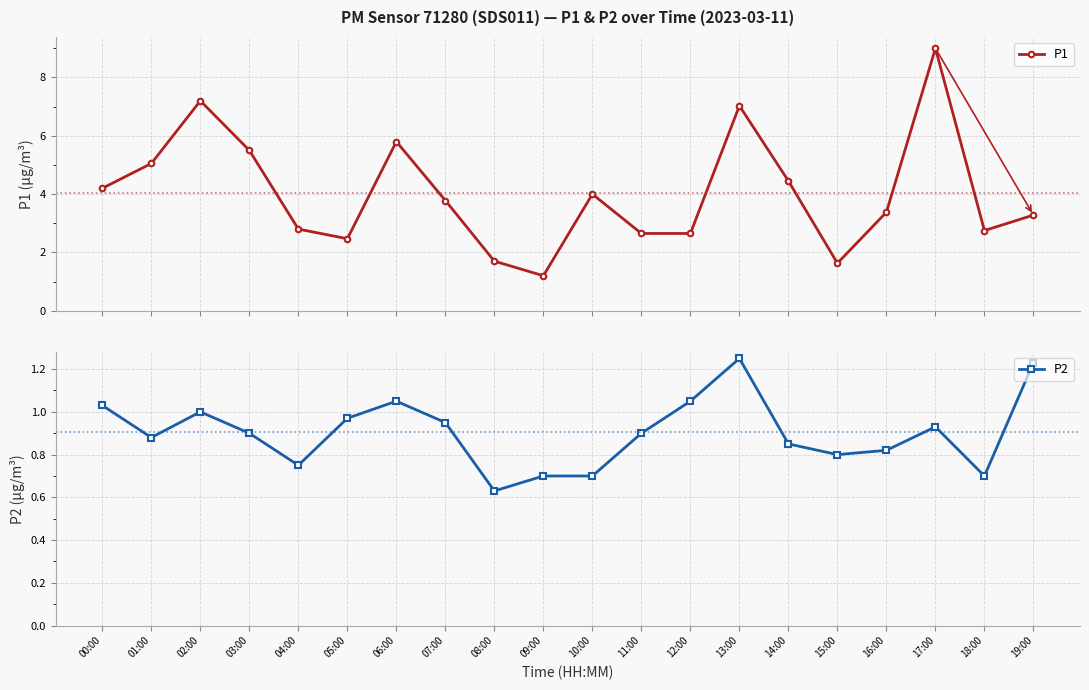

Reading left to right, what are all the values shown in this chart?

P1: 4.2	5.0	7.2	5.5	2.8	2.5	5.8	3.8	1.7	1.2	4.0	2.6	2.6	7.0	4.5	1.6	3.4	9.0	2.8	3.3
P2: 1.0	0.9	1.0	0.9	0.8	1.0	1.1	0.9	0.6	0.7	0.7	0.9	1.1	1.2	0.8	0.8	0.8	0.9	0.7	1.2